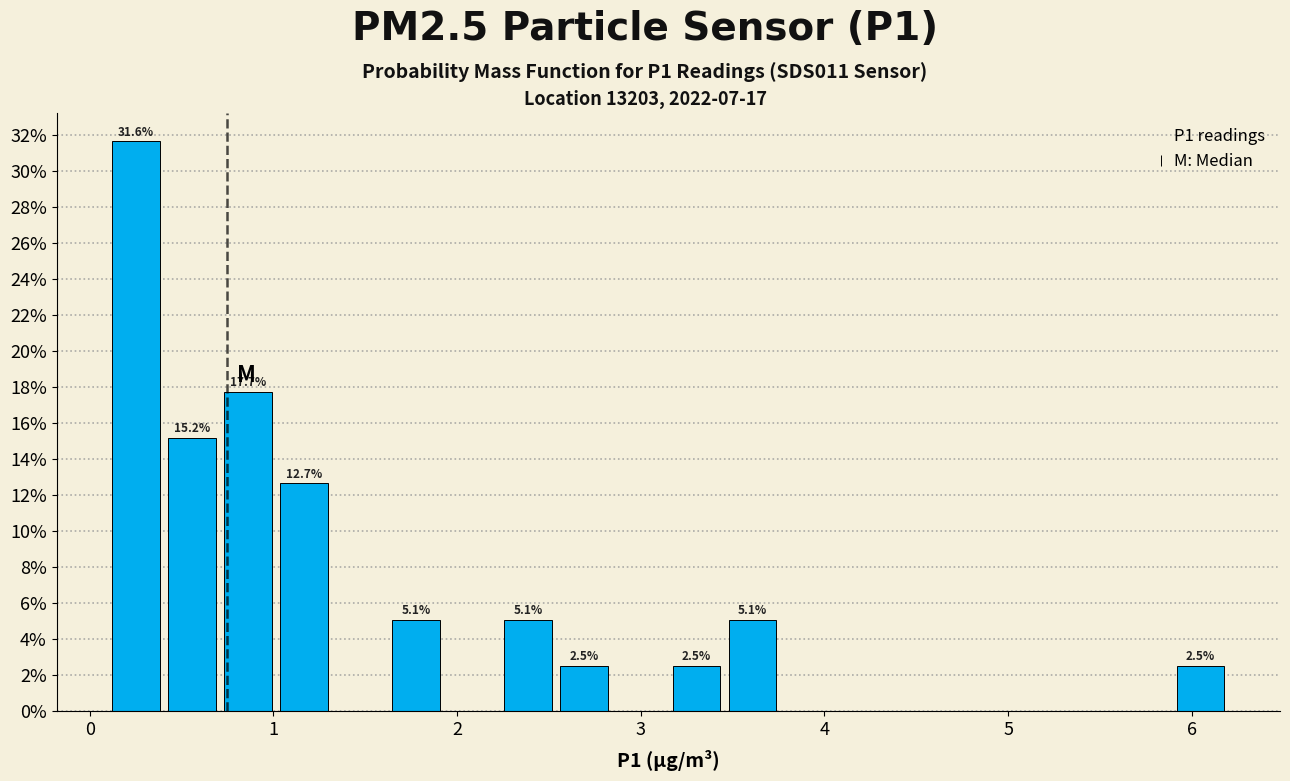

Around what value on the x-axis is the tallest bar? Give the approximate position of its centre, as read against the axis.

0.3